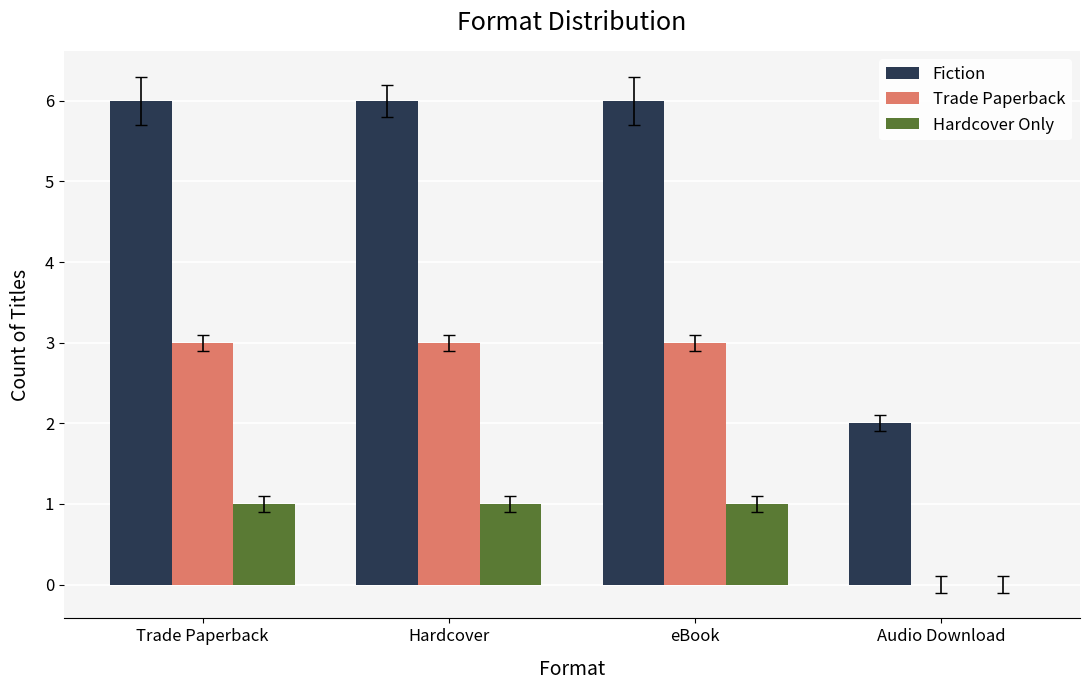

How many values in Hardcover Only are above zero?

3